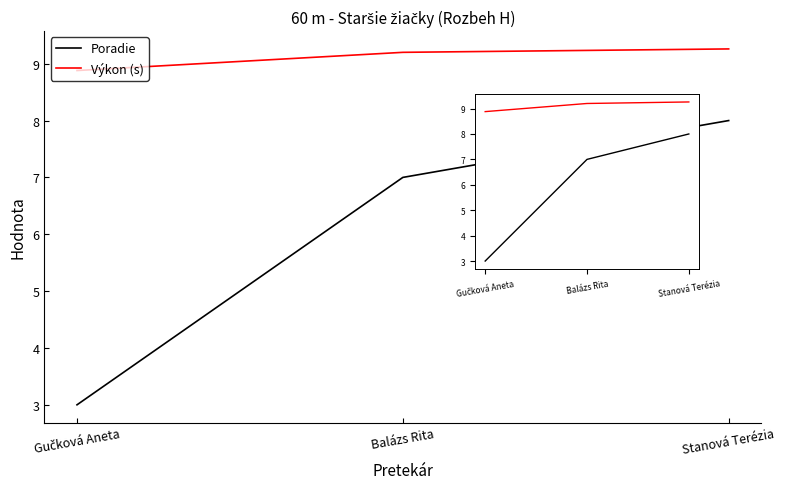

Which series has the widest spread of values?

Poradie